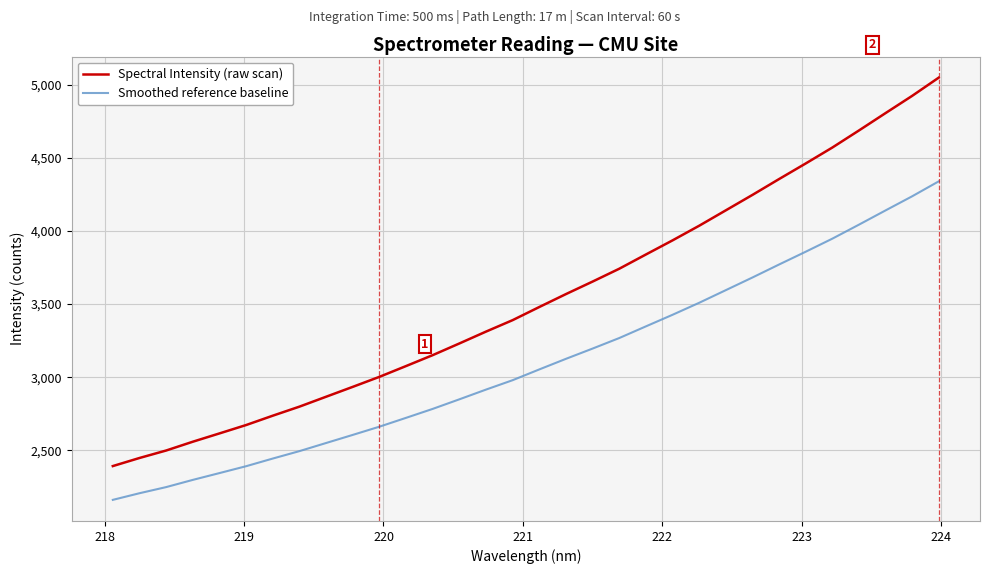

Which series has the largest total across all categories?

Spectral Intensity (raw scan)